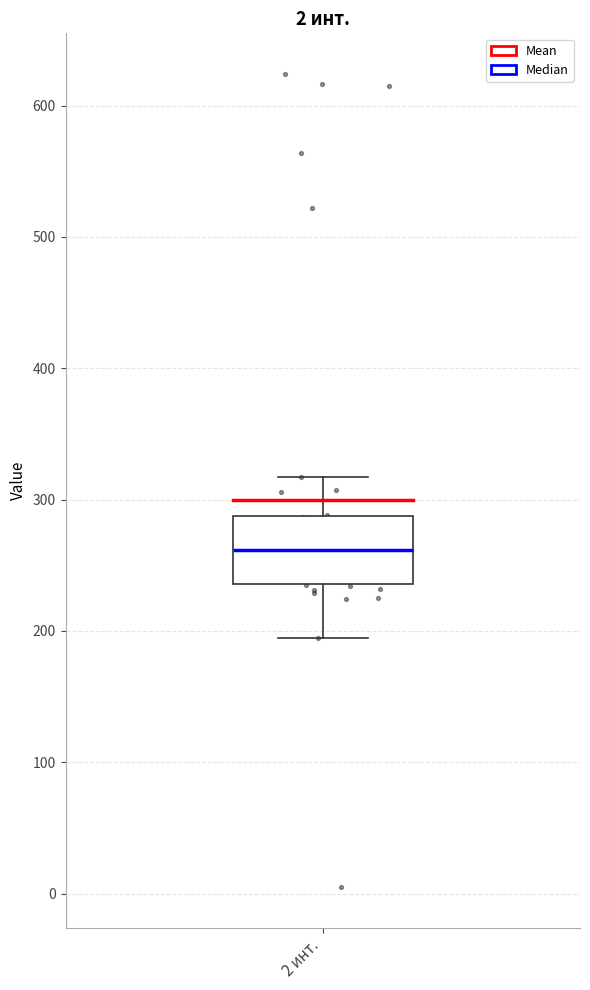

Read this box plot against the y-axis: the position of the median line, the range covered by the box, and the ends of both whiskers. The values are not printed on the chart, so give them approximately, as read against the axis.

median 260, box 240 to 290, whiskers 200 to 320